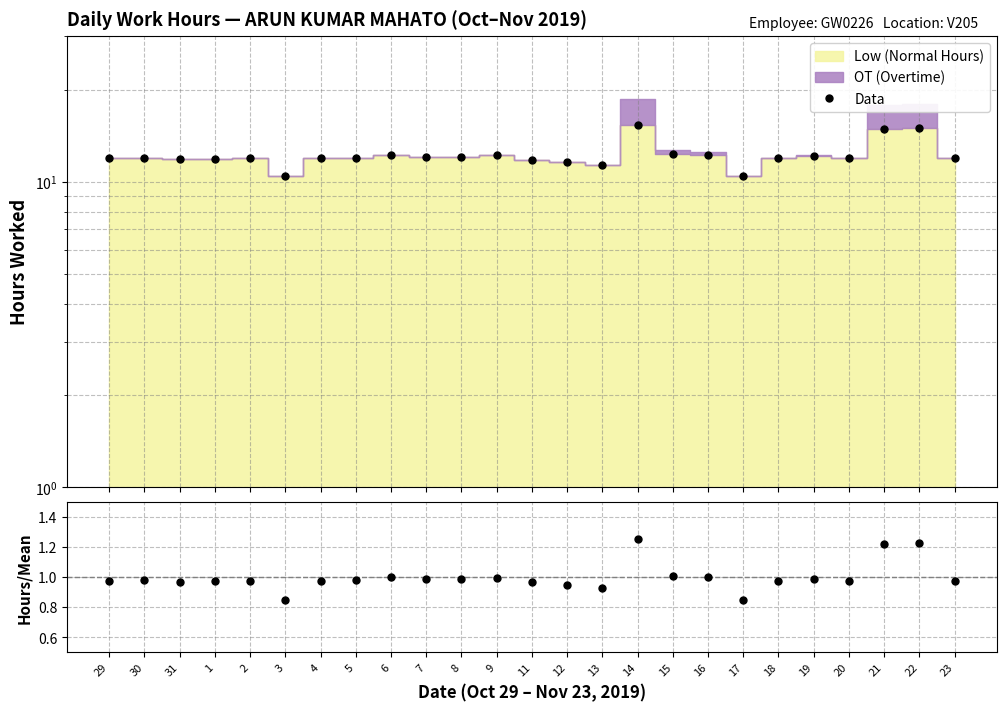

How many lines are shown in the chart?

2